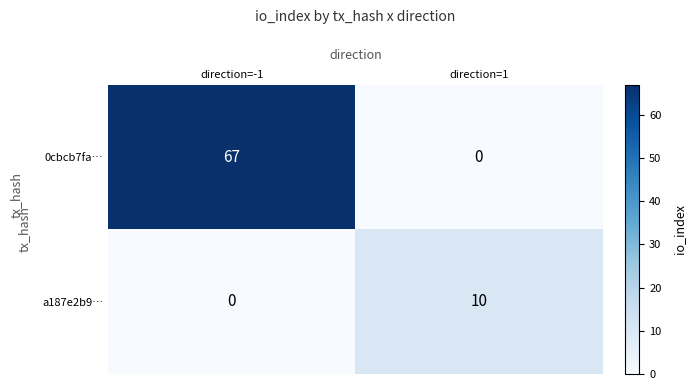

What is the sum of the a187e2b9… values at direction=1 and direction=-1?

10